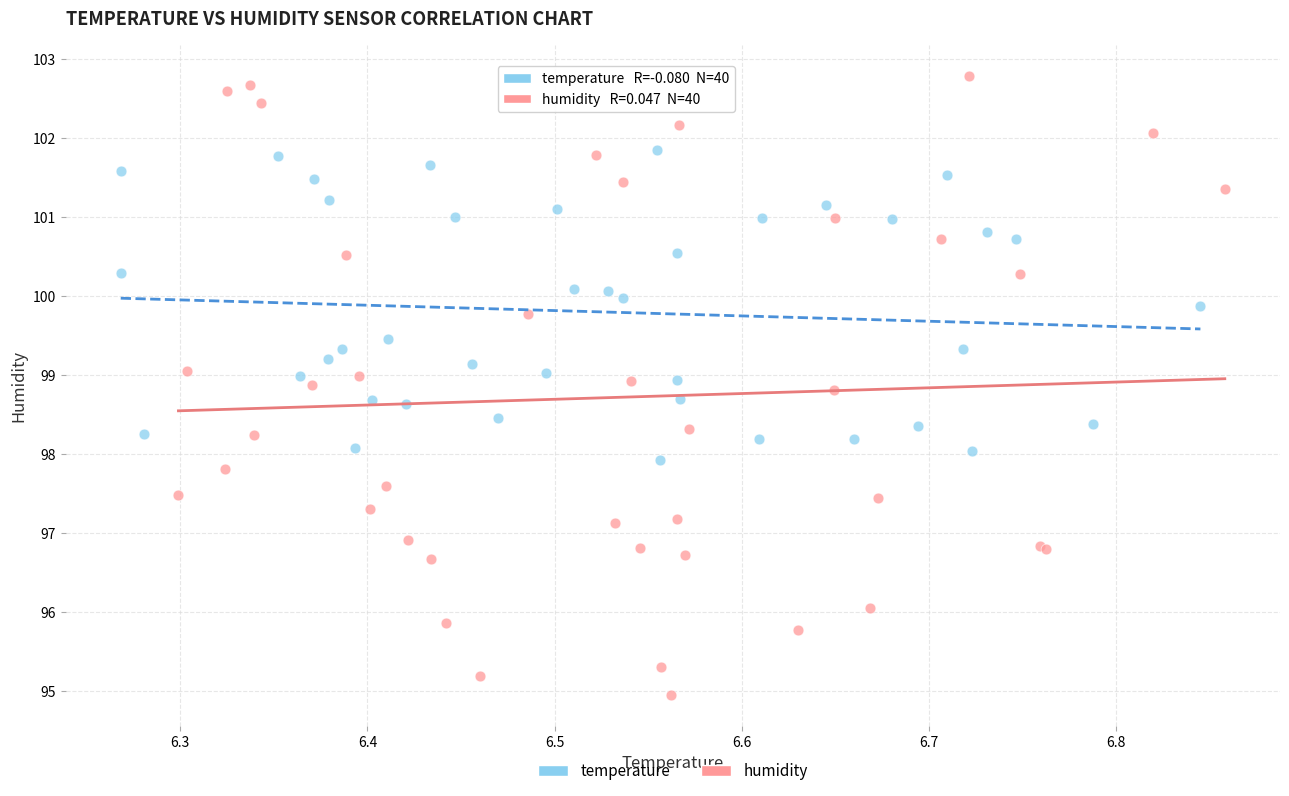

Which series has the largest Y range (max minus min)?

humidity